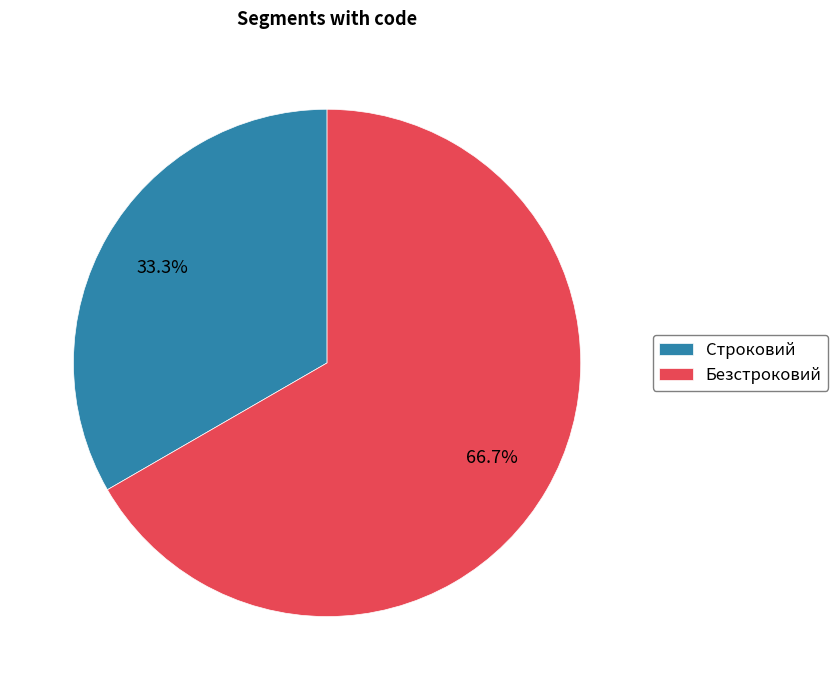

What portion of the pie excludes Строковий?

66.7%